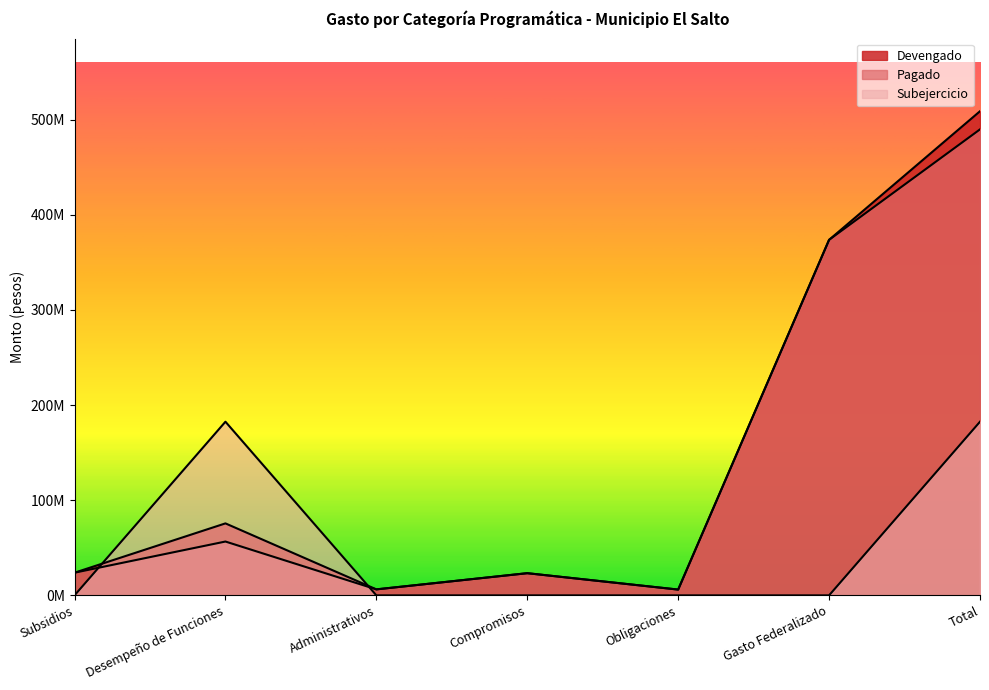

At Gasto Federalizado, list the series in order from smallest to largest.

Subejercicio, Devengado, Pagado